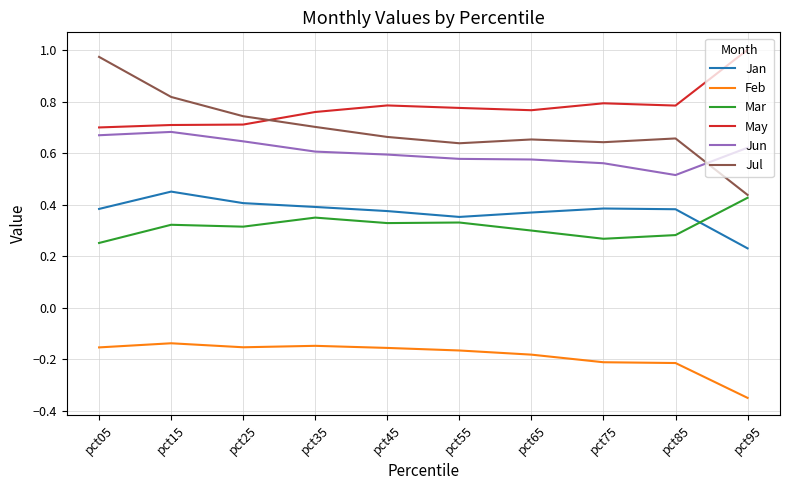

What is the sum of the Feb values at pct95 and pct25?

-0.5